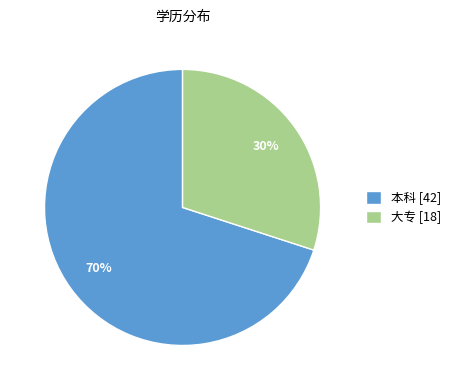

Between 本科 and 大专, which is larger?

本科